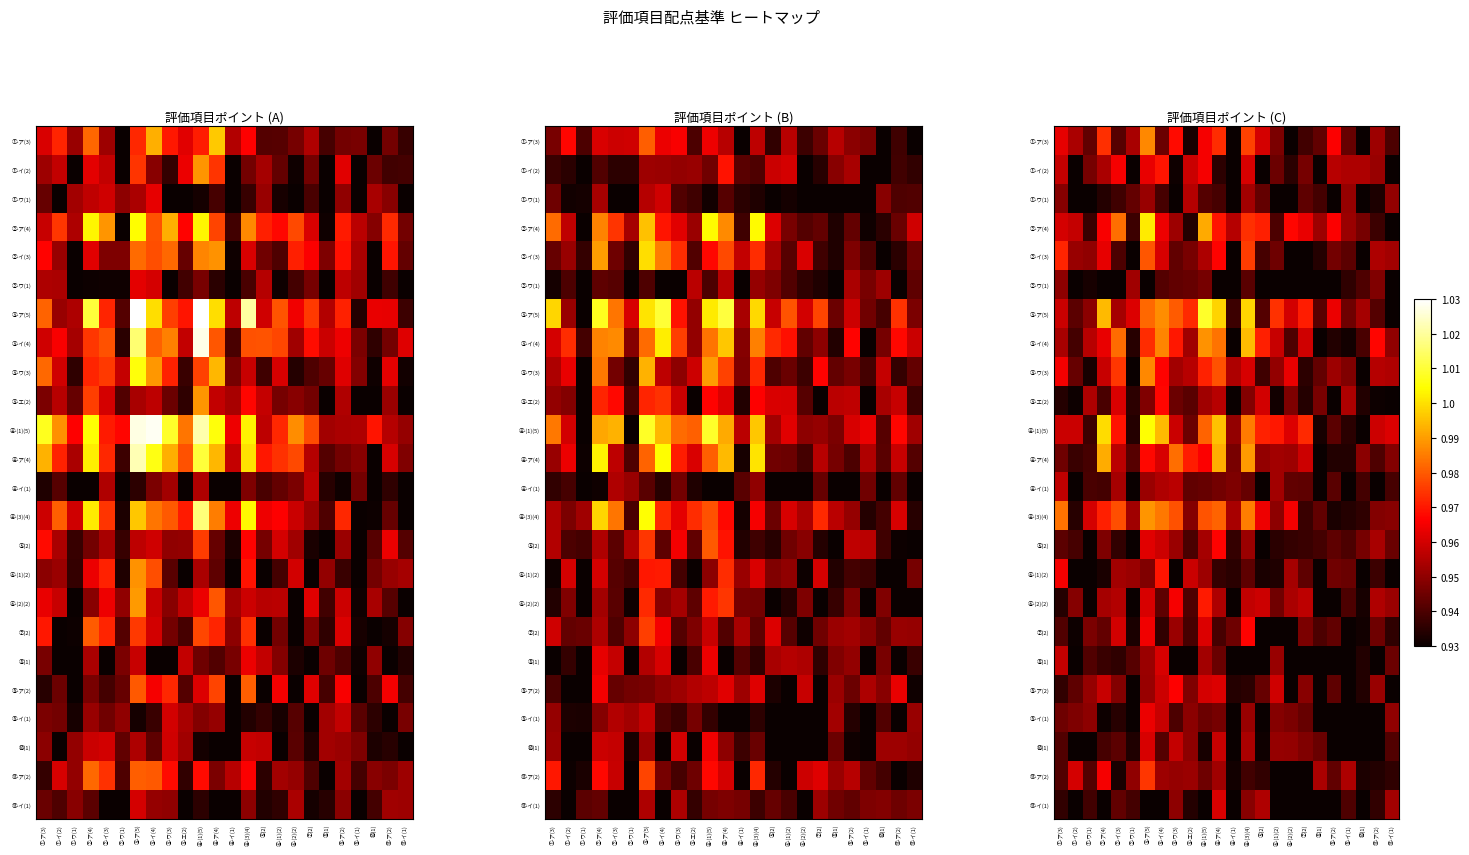

Between ②-イ(3) and ⑨-イ(1), which is larger?

⑨-イ(1)